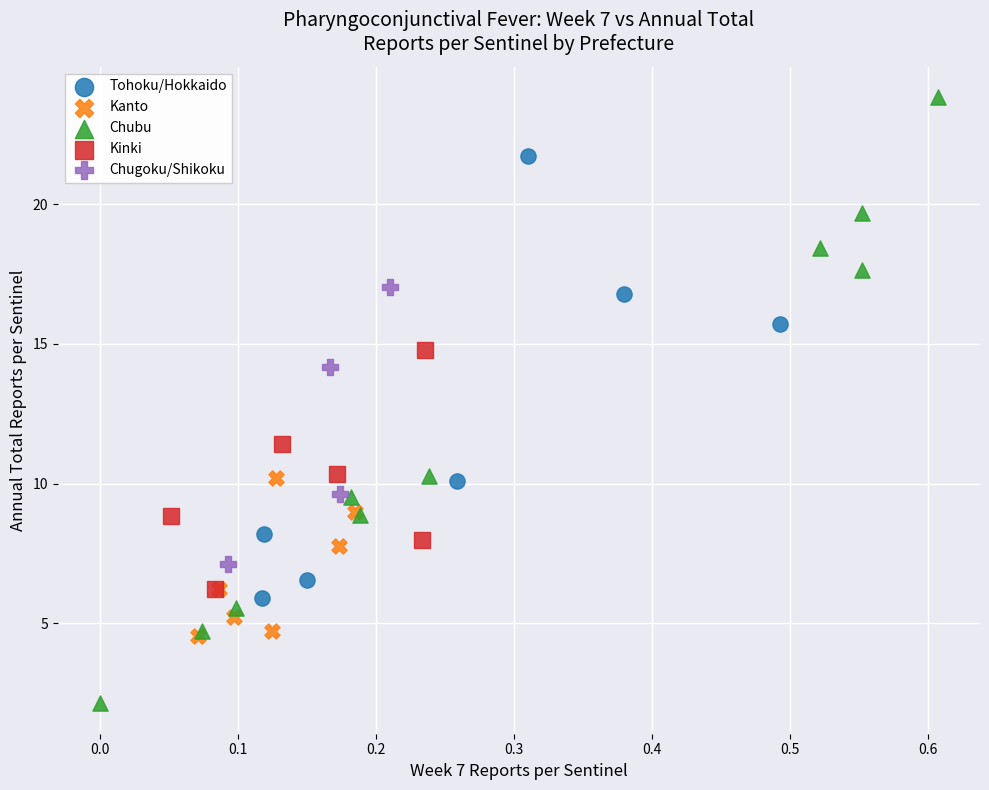

Which series reaches the maximum Y coordinate?

Chubu